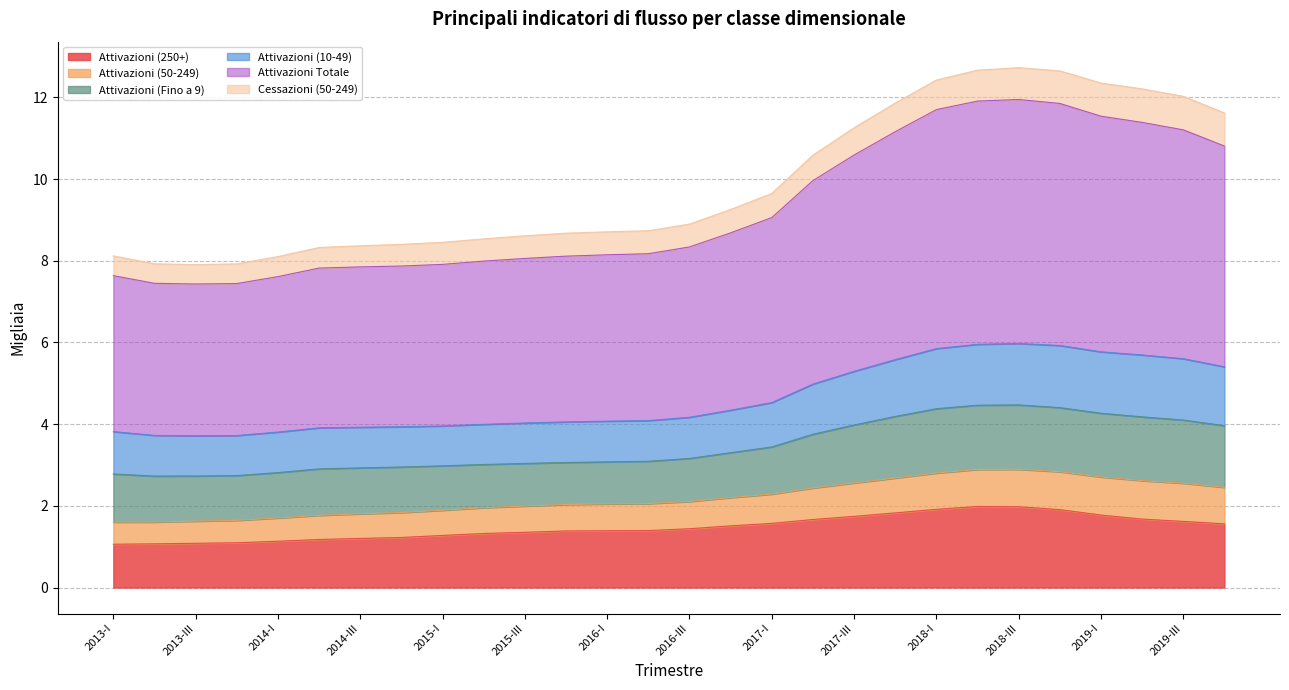

Is it true that Attivazioni (250+) equals 1.1 at 2013-III?

True